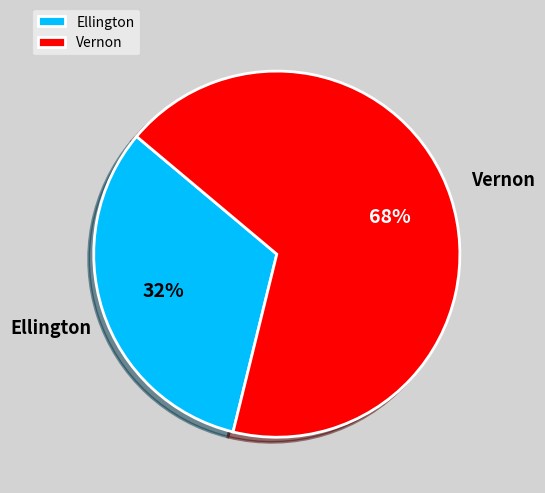

Rank the categories by value from lowest to highest.

Ellington, Vernon